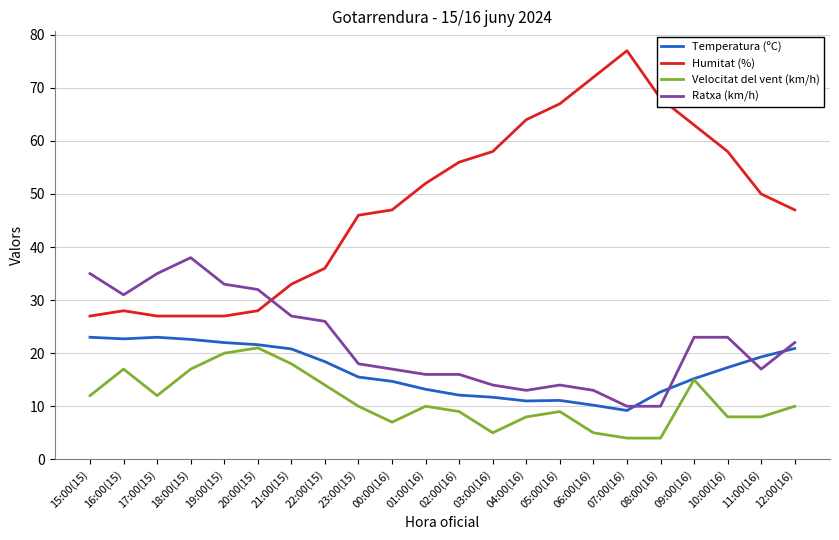

Does the chart display data point markers on the line(s)?

No